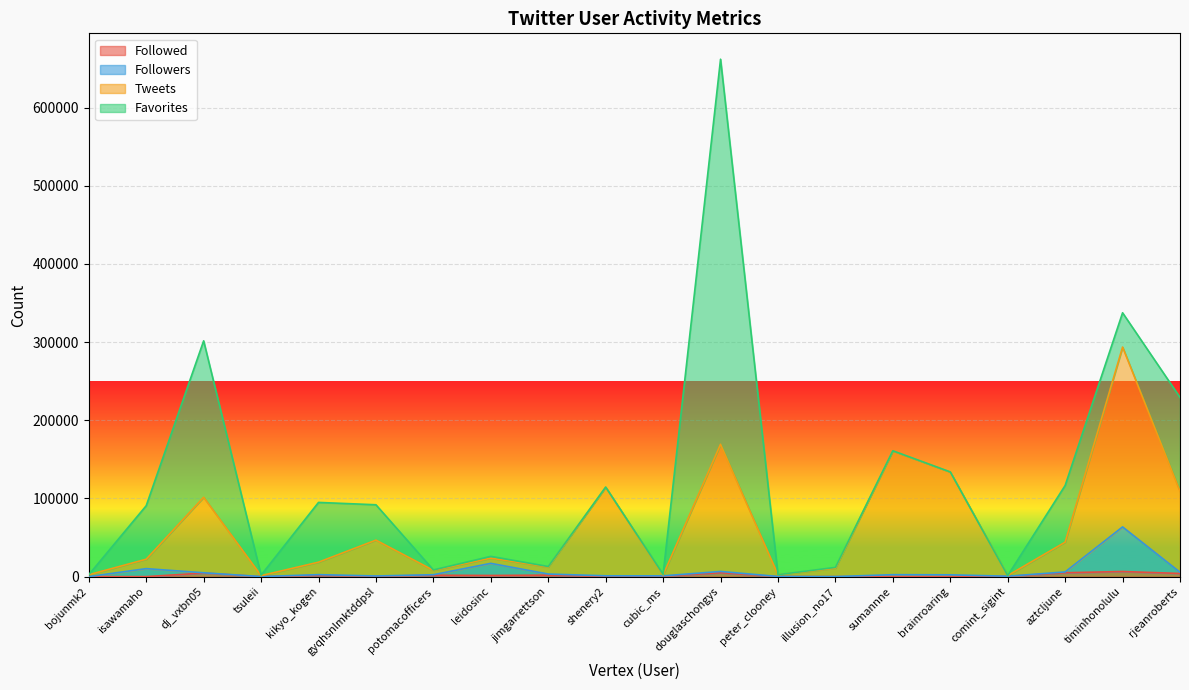

What is the sum of the Tweets values at potomacofficers and douglaschongys?

177420